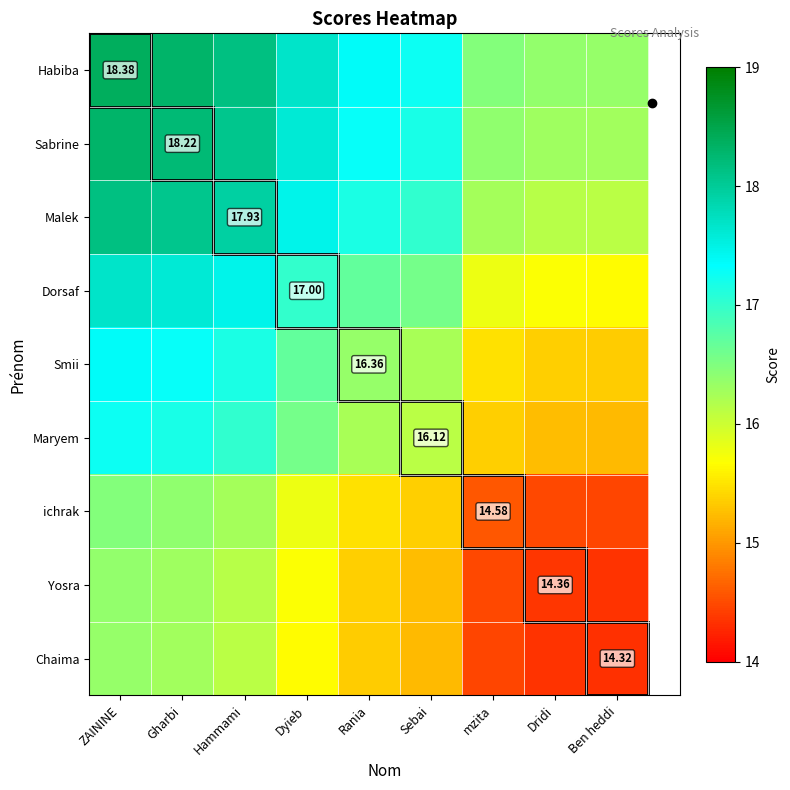

What is the maximum value shown in the chart?

18.4